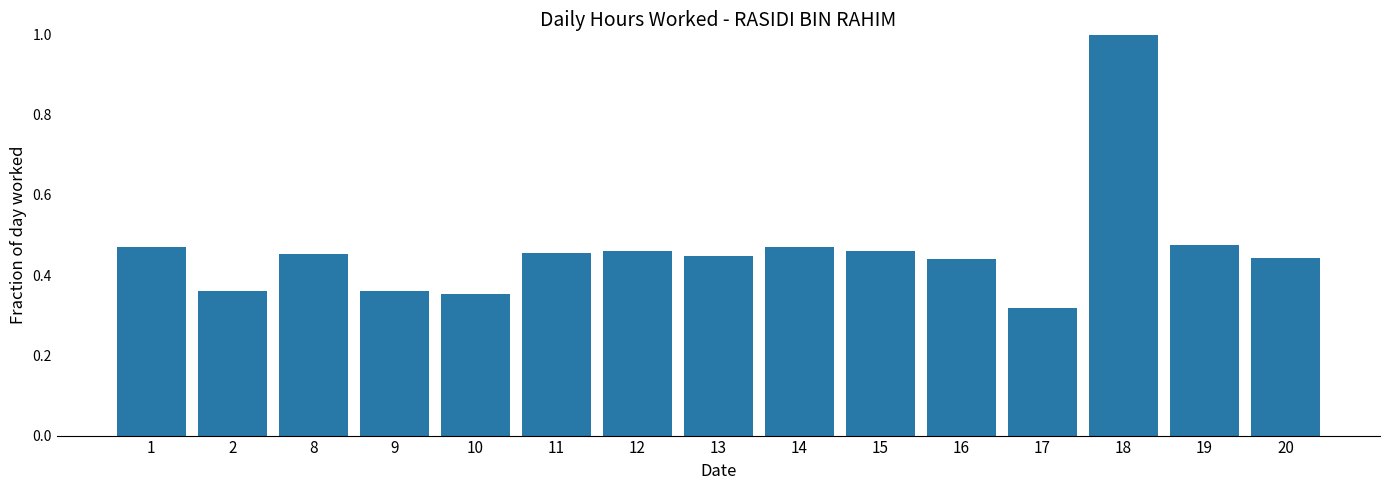

What is the difference between the maximum and second lowest values?

0.6